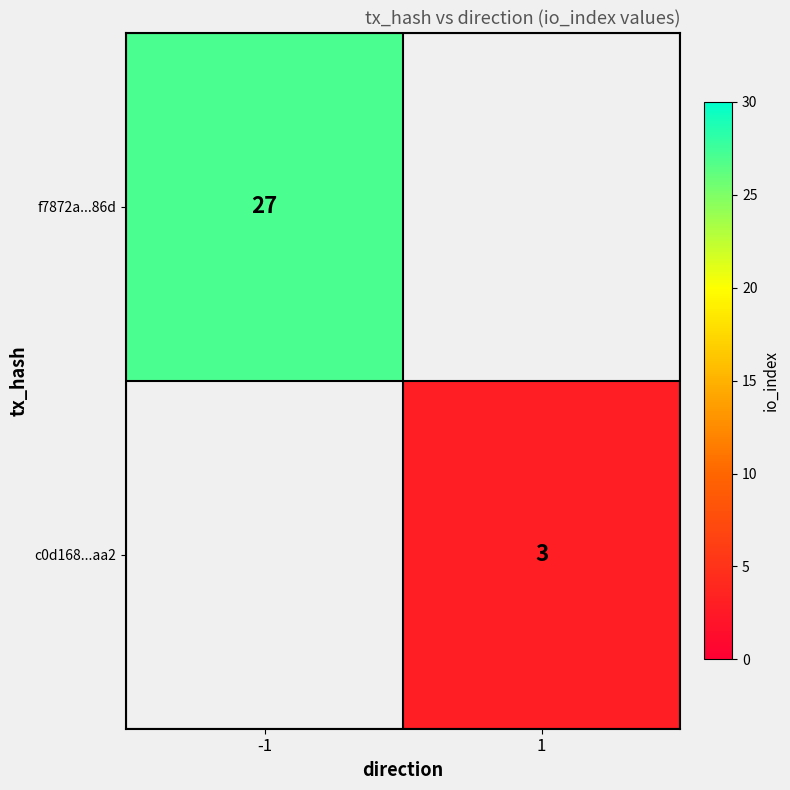

Which has a higher value, 1 or -1?

-1